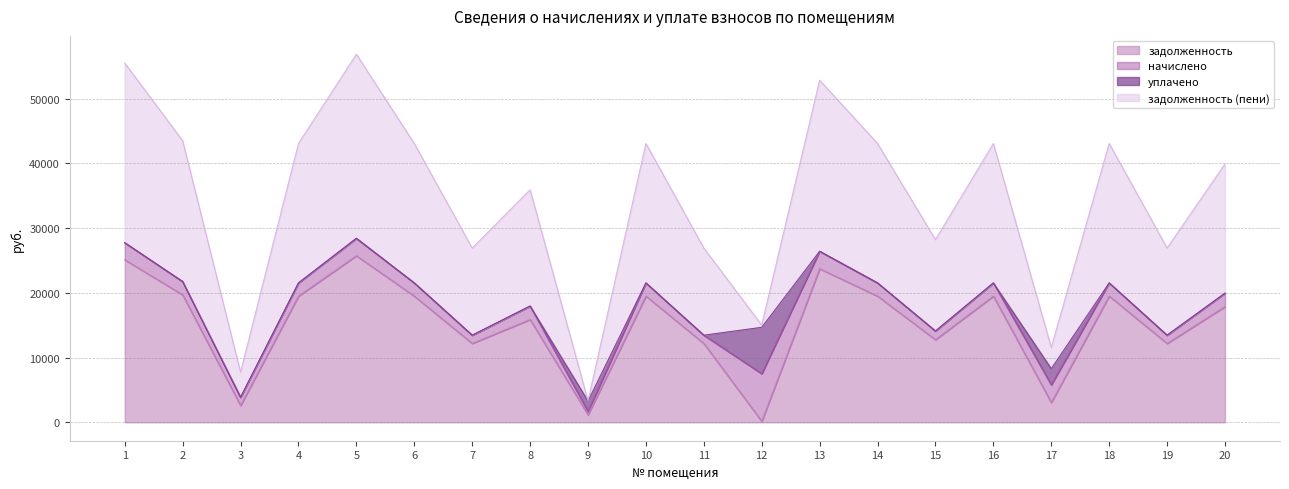

True or false: задолженность has more than 1 points higher than both neighbors.

True